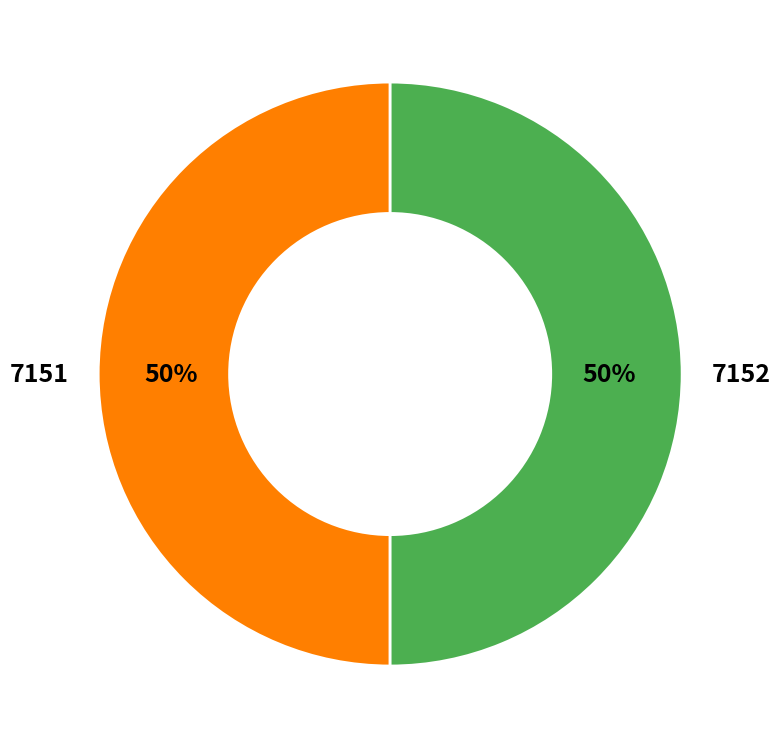

To the nearest percent, what portion does 7152 represent?

50%